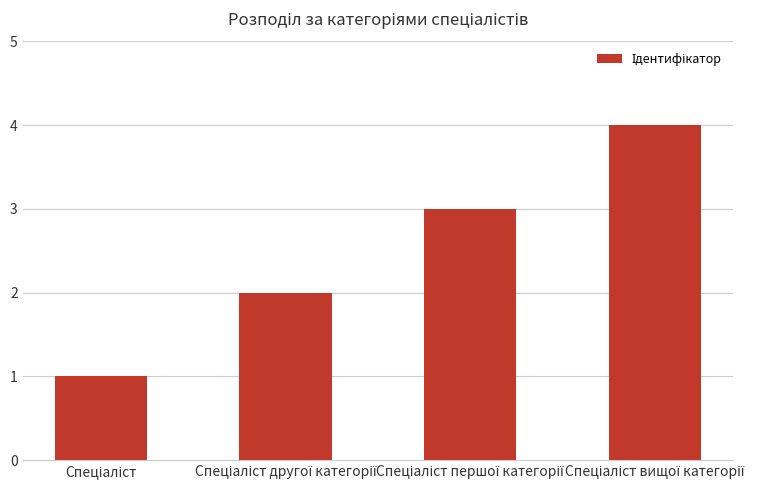

What is the sum of all values?

10